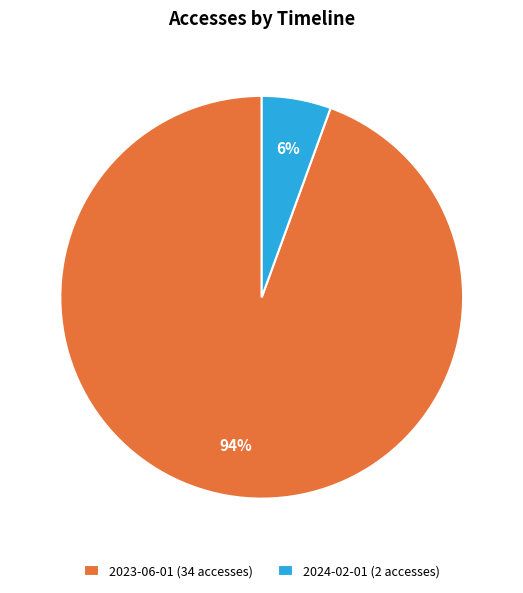

The 2023-06-01 (34 accesses) slice represents 82% of the pie. True or false?

False